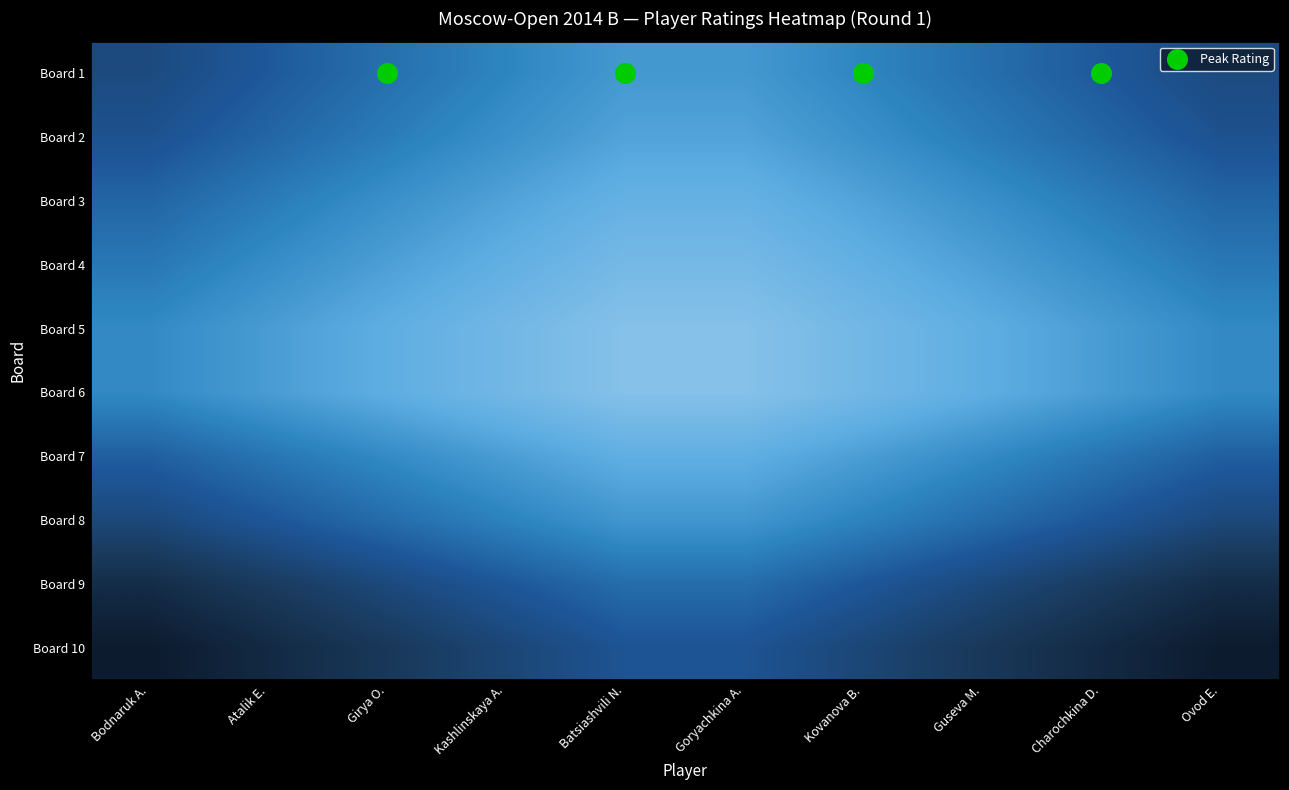

List the series in order of their peak value, highest first.

Board 5, Board 6, Board 4, Board 3, Board 7, Board 2, Board 1, Board 8, Board 9, Board 10